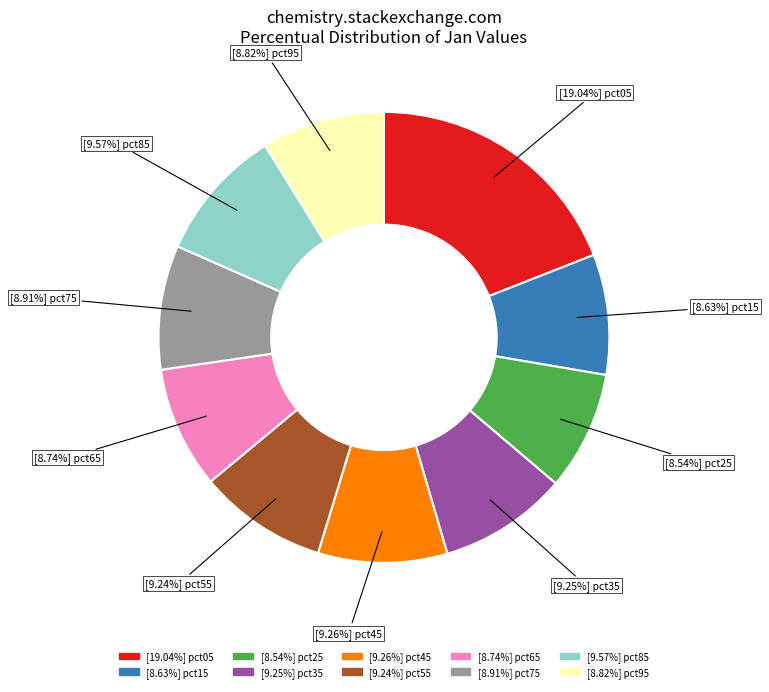

Count the number of slices in the pie.

10